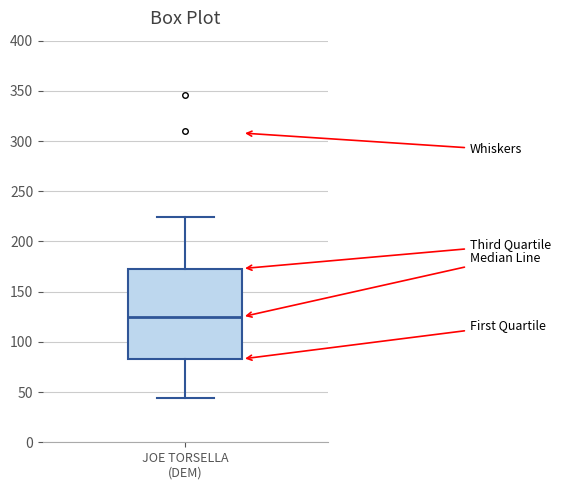

Read this box plot against the y-axis: the position of the median line, the range covered by the box, and the ends of both whiskers. The values are not printed on the chart, so give them approximately, as read against the axis.

median 125, box 85 to 175, whiskers 45 to 225